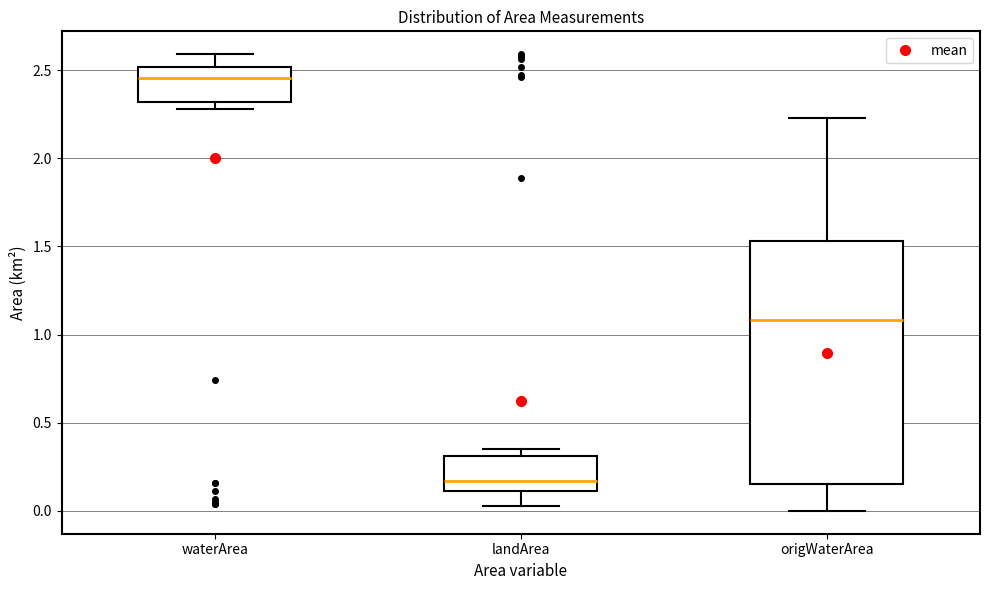

Reading left to right, read every box against the y-axis: the position of its median line, the range the box covers, and the ends of its whiskers. The values are not printed on the chart, so give them approximately, as read against the axis.

waterArea: median 2.45, box 2.30 to 2.50, whiskers 2.30 (just below the box's lower edge) to 2.60
landArea: median 0.15, box 0.10 to 0.30, whiskers 0.05 to 0.35
origWaterArea: median 1.10, box 0.15 to 1.55, whiskers 0.00 to 2.25